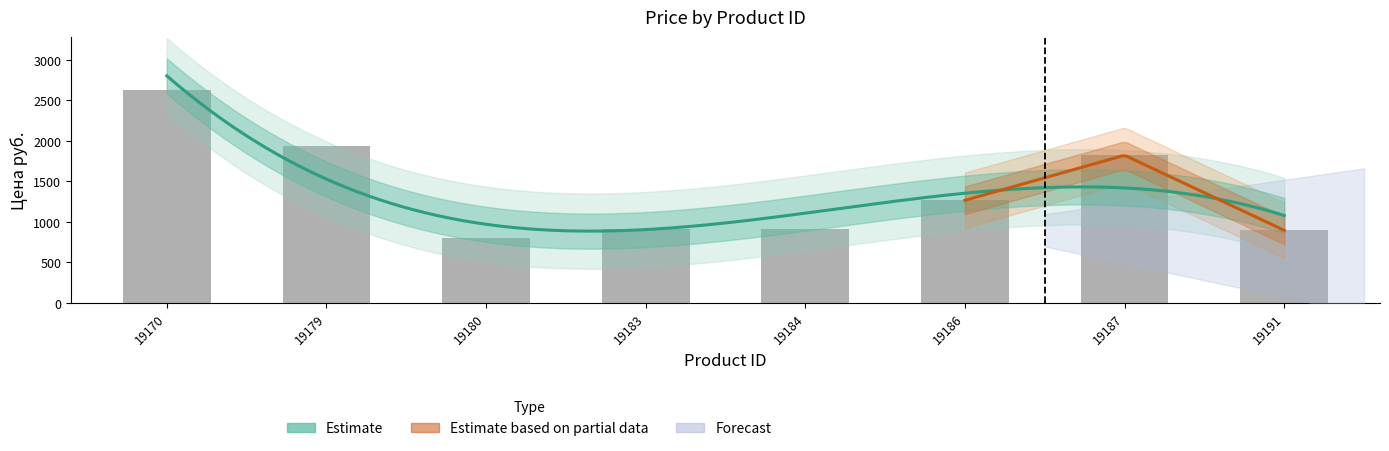

Rank the categories by value from lowest to highest.

19180, 19191, 19183, 19184, 19186, 19187, 19179, 19170